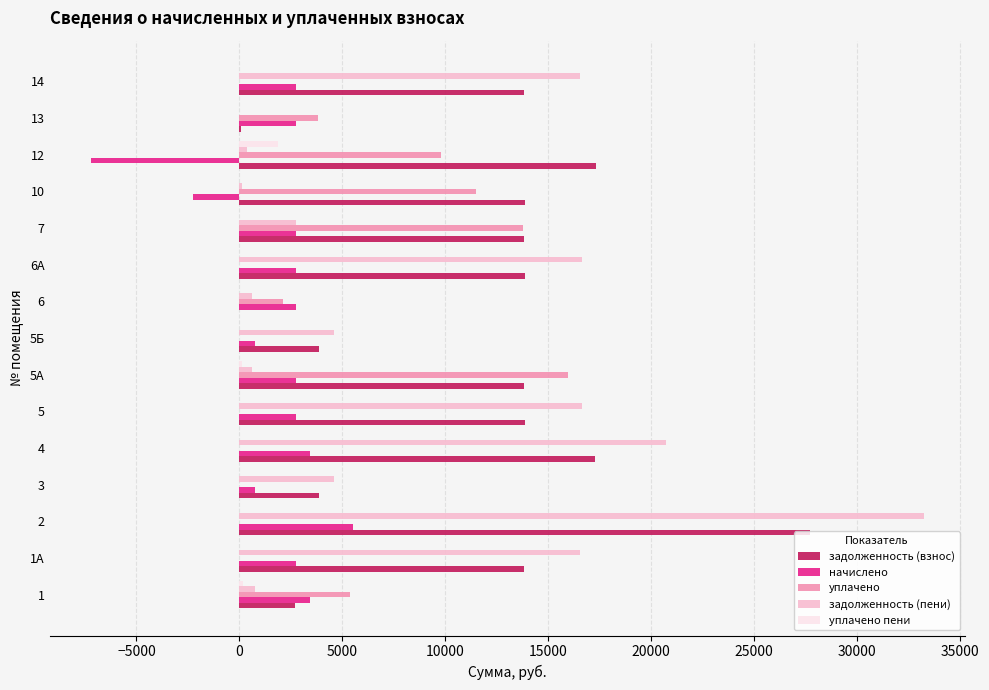

Which series has the largest range (max minus min)?

задолженность (пени)